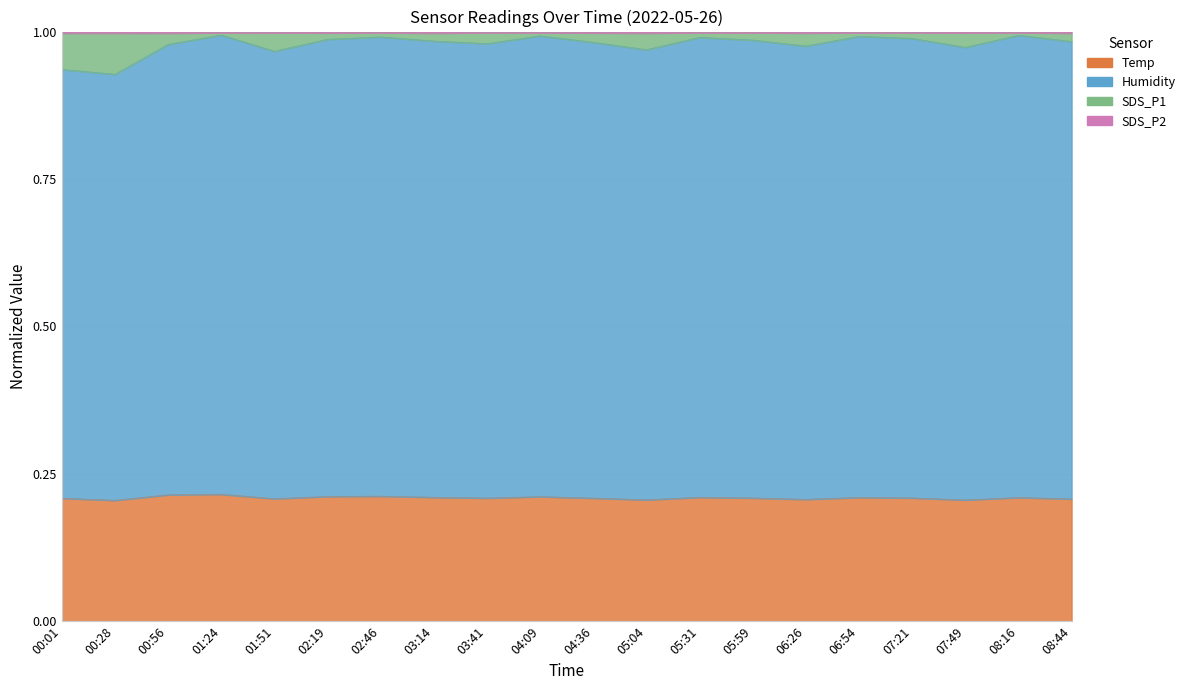

How many data points does each series have?

20